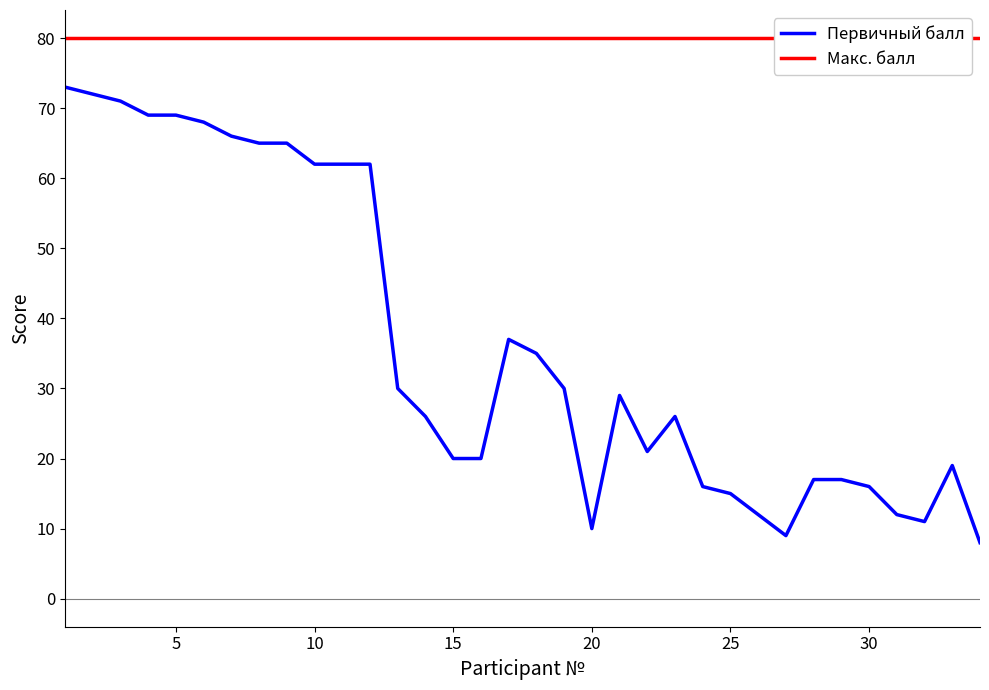

Reading right to left, what are all the values shown in this chart?

Первичный балл: 8	19	11	12	16	17	17	9	12	15	16	26	21	29	10	30	35	37	20	20	26	30	62	62	62	65	65	66	68	69	69	71	72	73
Макс. балл: 80	80	80	80	80	80	80	80	80	80	80	80	80	80	80	80	80	80	80	80	80	80	80	80	80	80	80	80	80	80	80	80	80	80